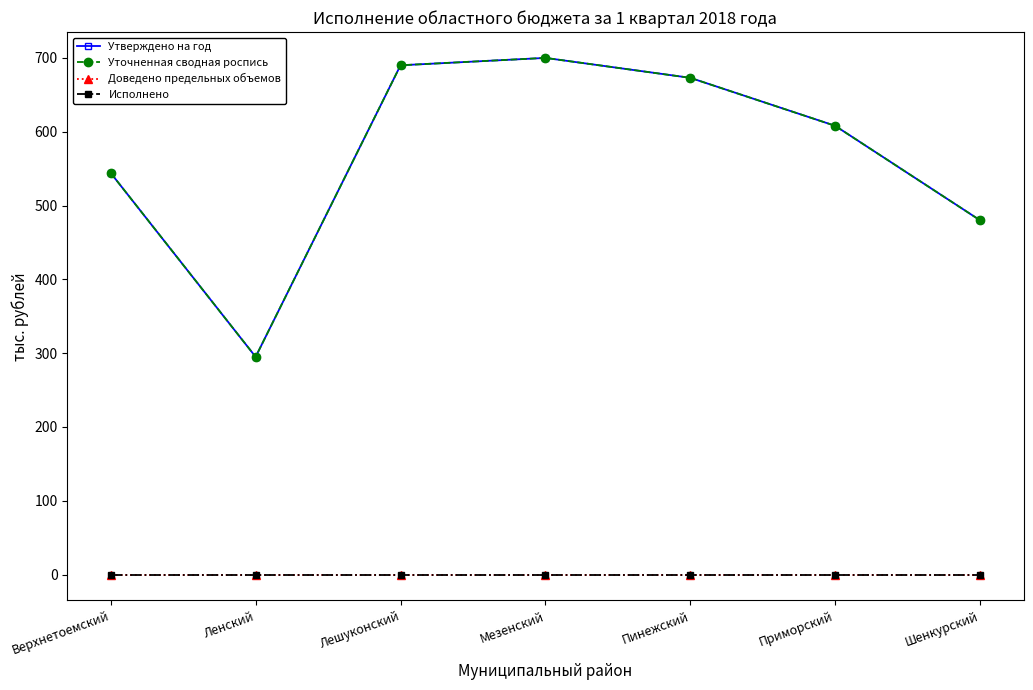

The Доведено предельных объемов series shows 0 at Ленский. True or false?

True